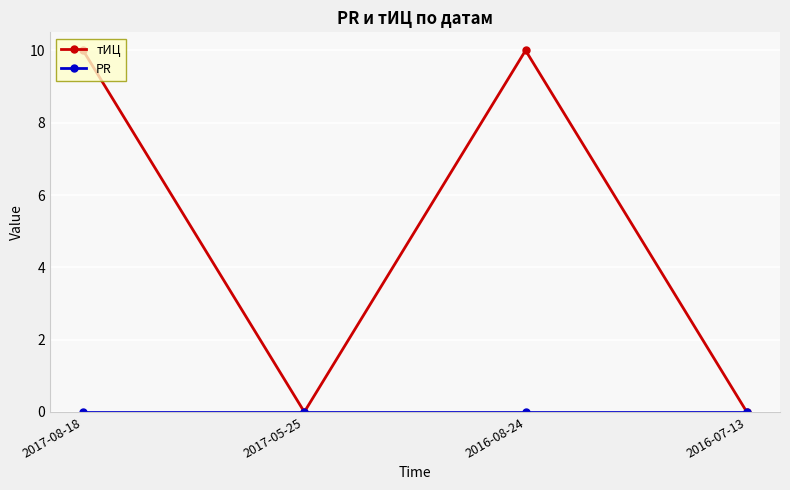

Which series has the largest range (max minus min)?

тИЦ